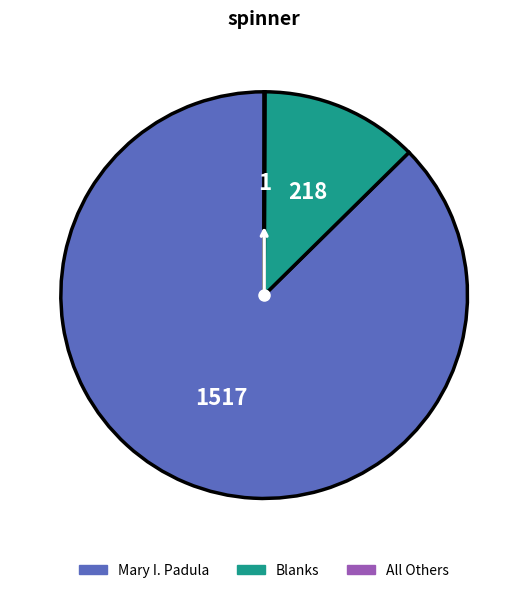

Does any single category account for the majority?

Yes